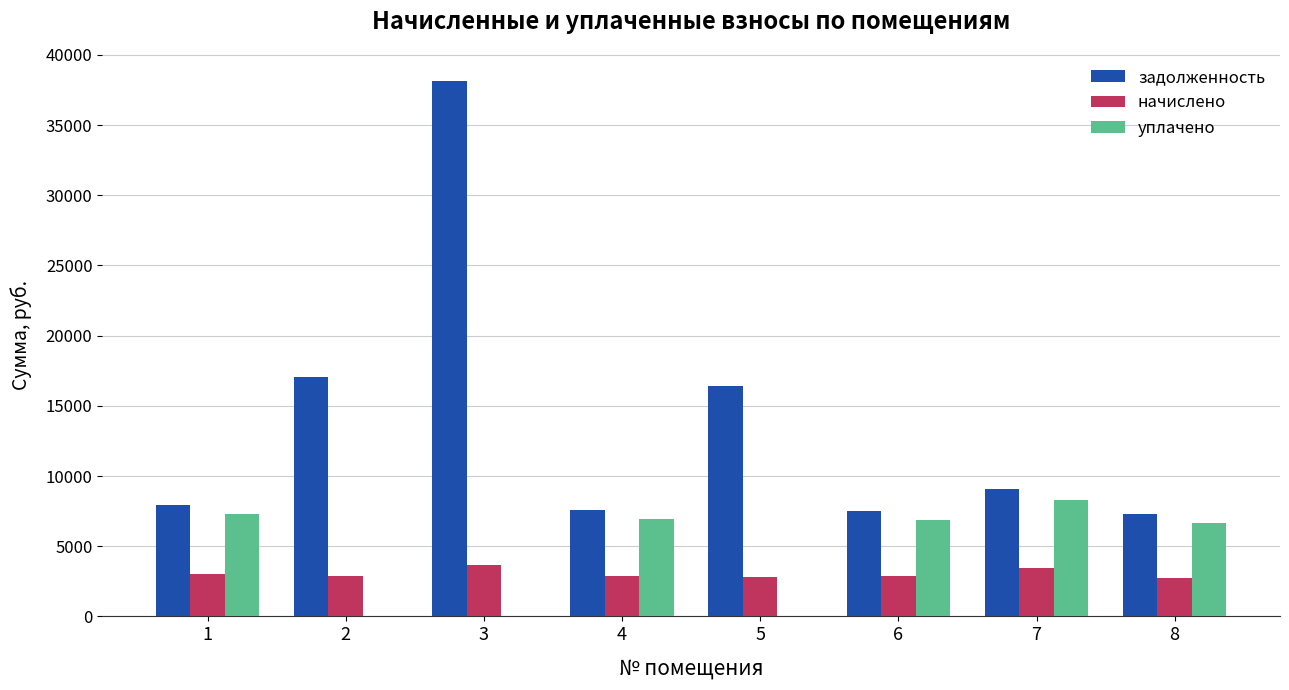

What is the sum of all задолженность values?

111125.6